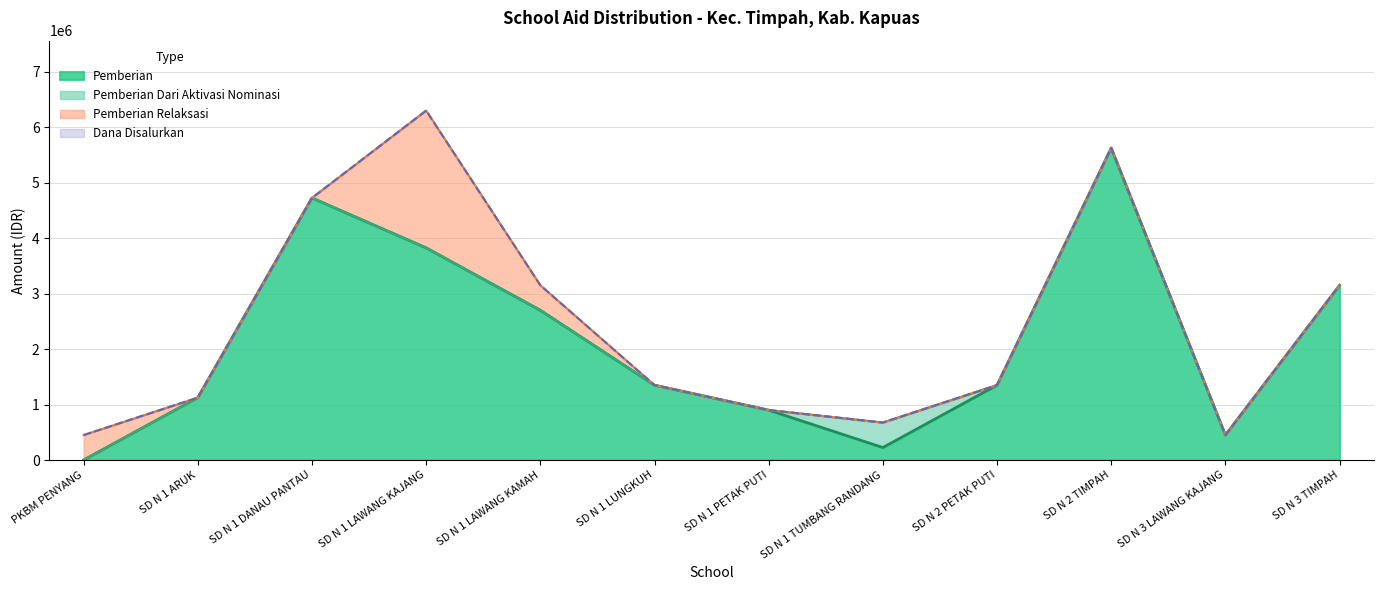

Read the Dana Disalurkan value at SD N 2 PETAK PUTI.

1350000